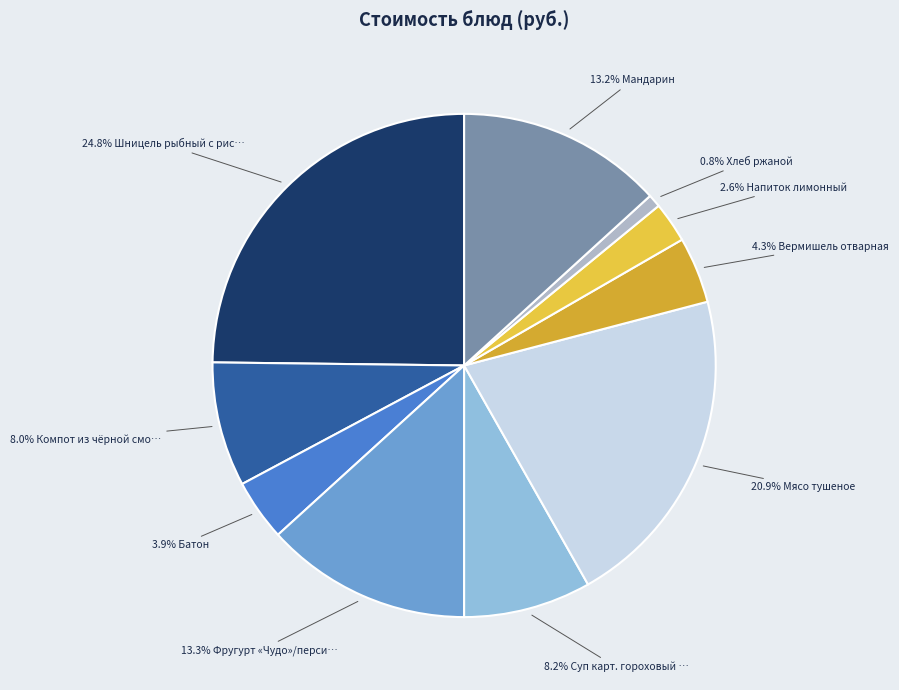

To the nearest percent, what is the difference between the largest and smallest slice percentages?

24%